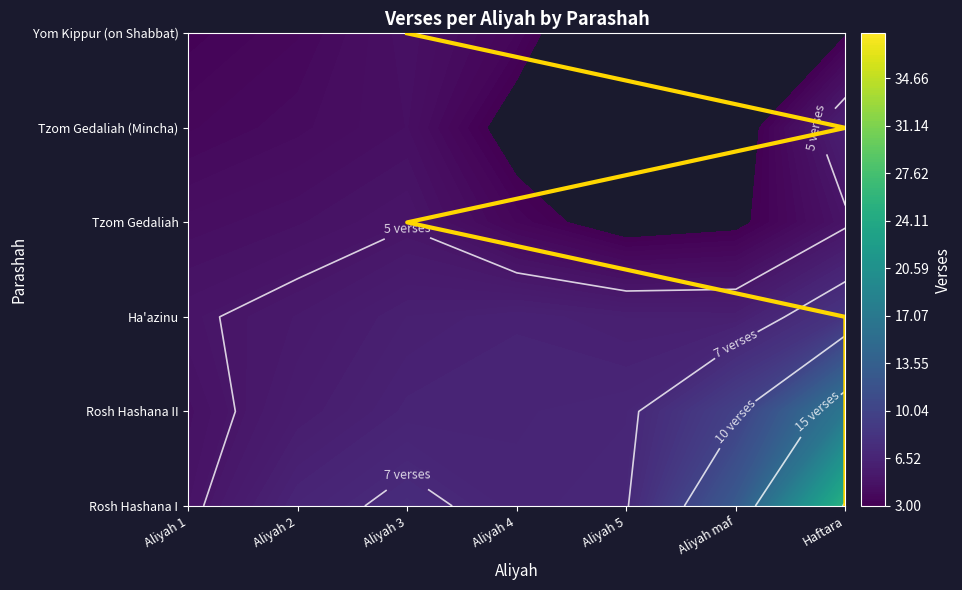

What is the total value across all series at Aliyah 3?

40